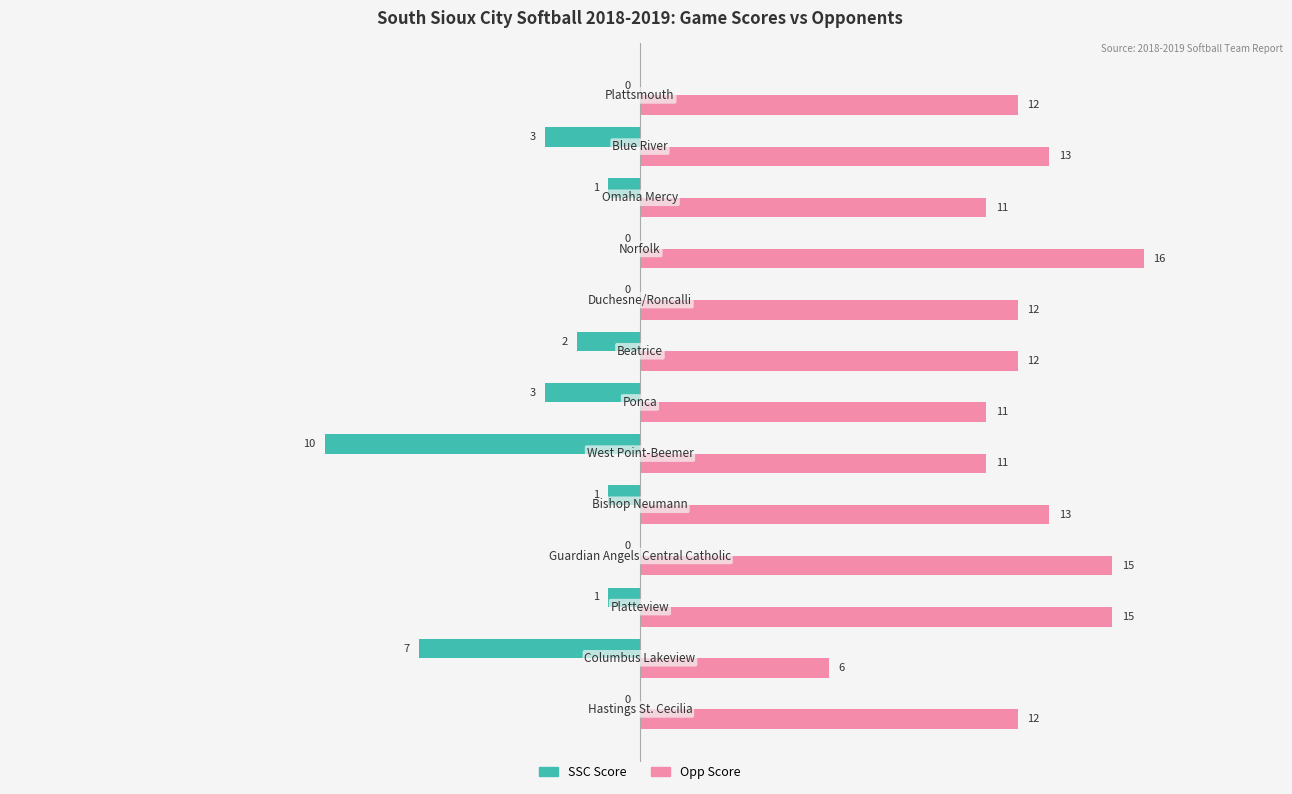

How many SSC Score values are between -3 and 0?

11